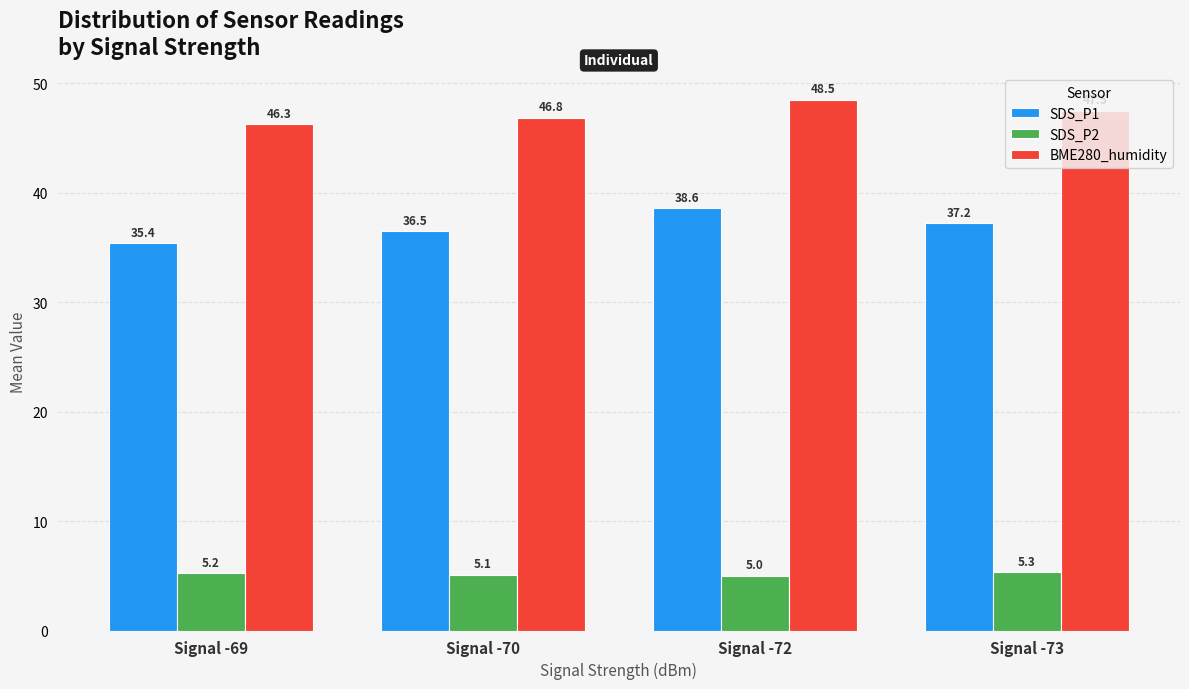

At which label does SDS_P2 reach its peak?

Signal -73